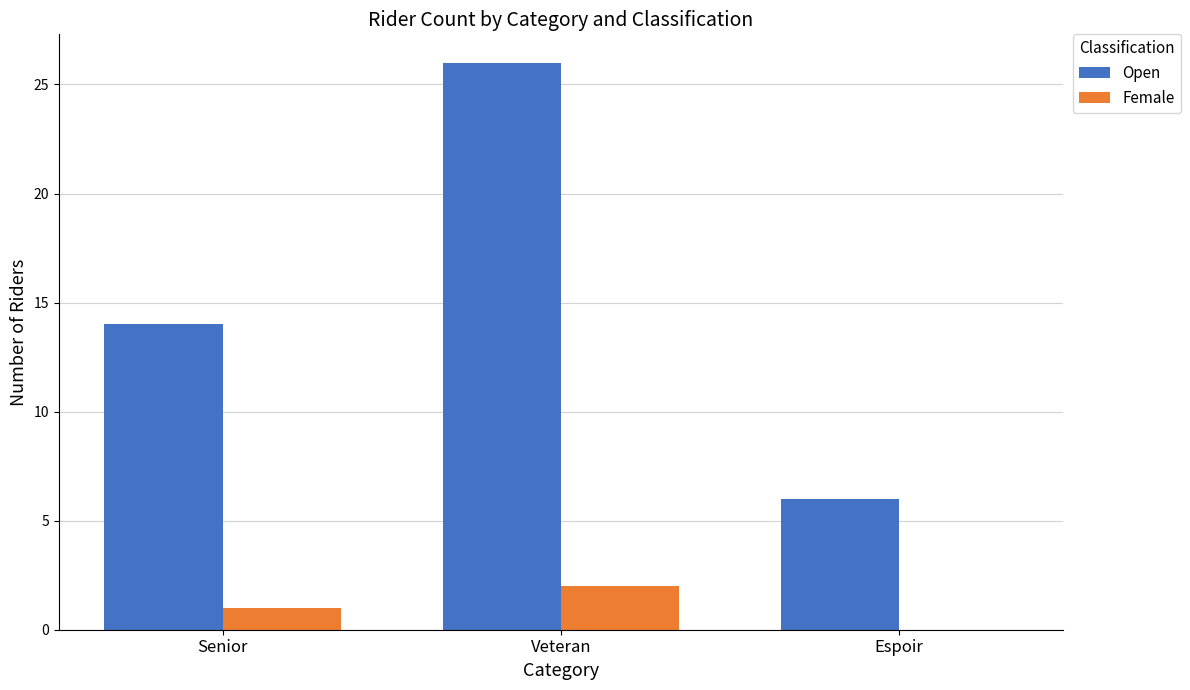

What is the maximum value for Open?

26